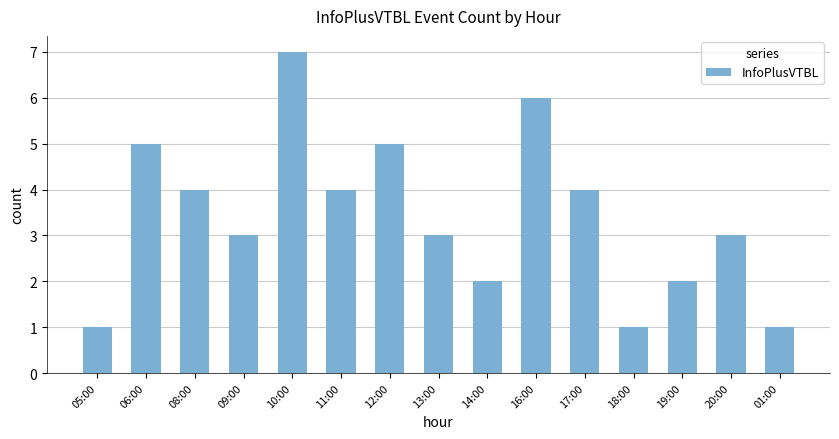

What is the change in value from 16:00 to 18:00?

-5